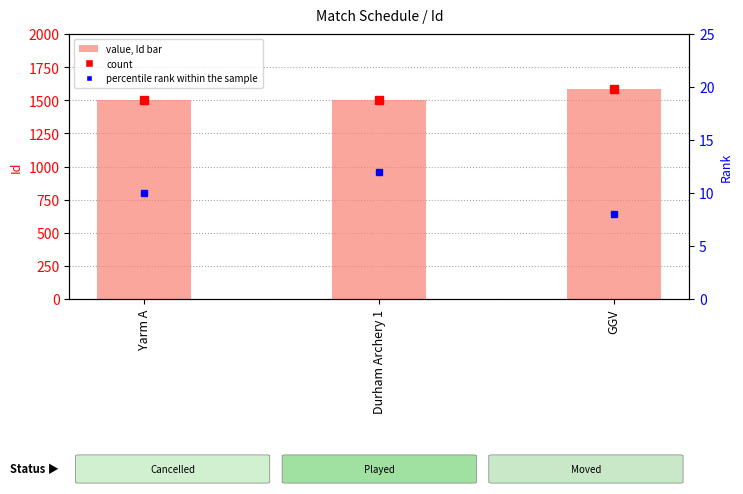

List the labels in order of value, largest first.

GGV, Yarm A, Durham Archery 1